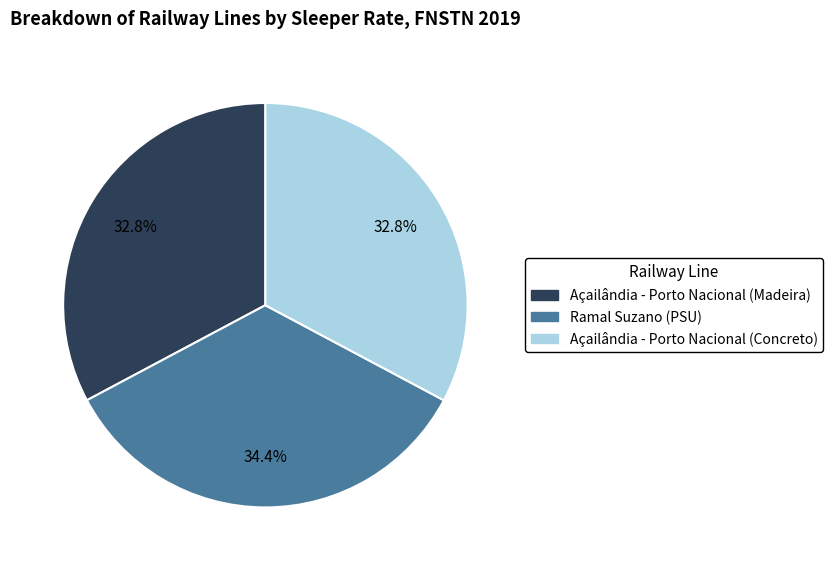

What percentage is the Ramal Suzano (PSU) slice, to the nearest percent?

34%